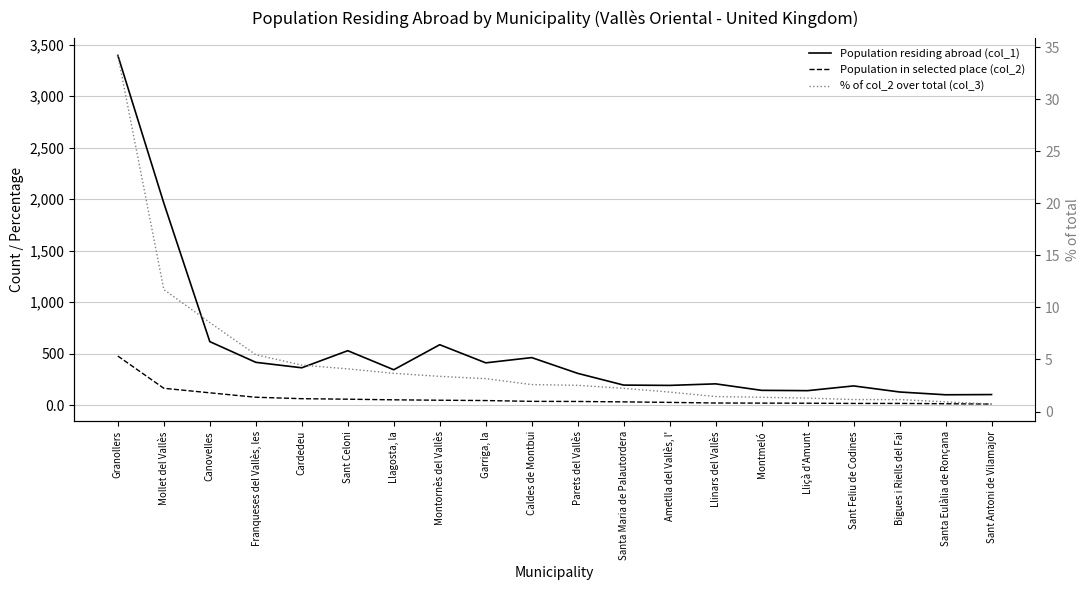

Which label corresponds to the smallest value in the chart?

Sant Antoni de Vilamajor